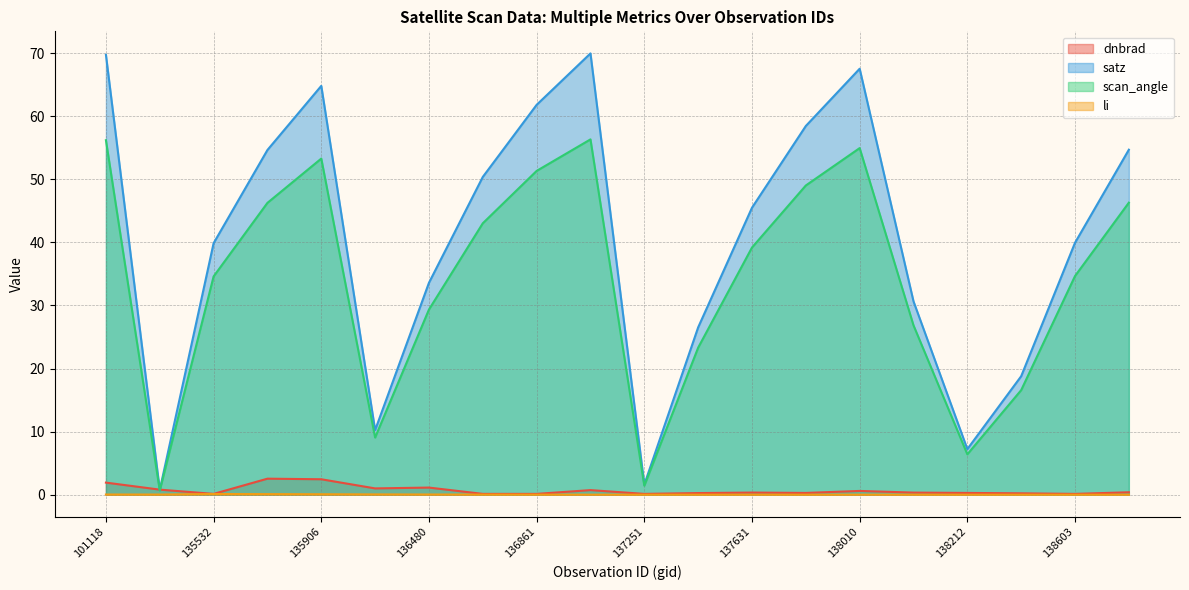

Which series has the widest spread of values?

satz